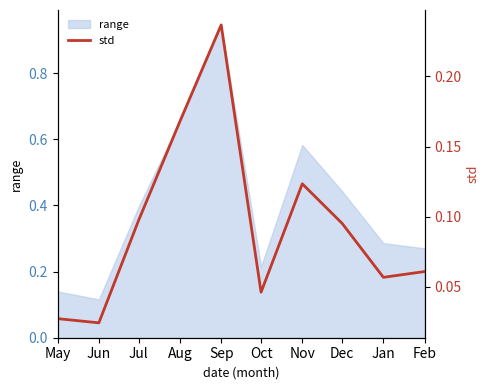

List the labels in order of value, largest first.

Sep, Aug, Nov, Jul, Dec, Feb, Jan, Oct, May, Jun